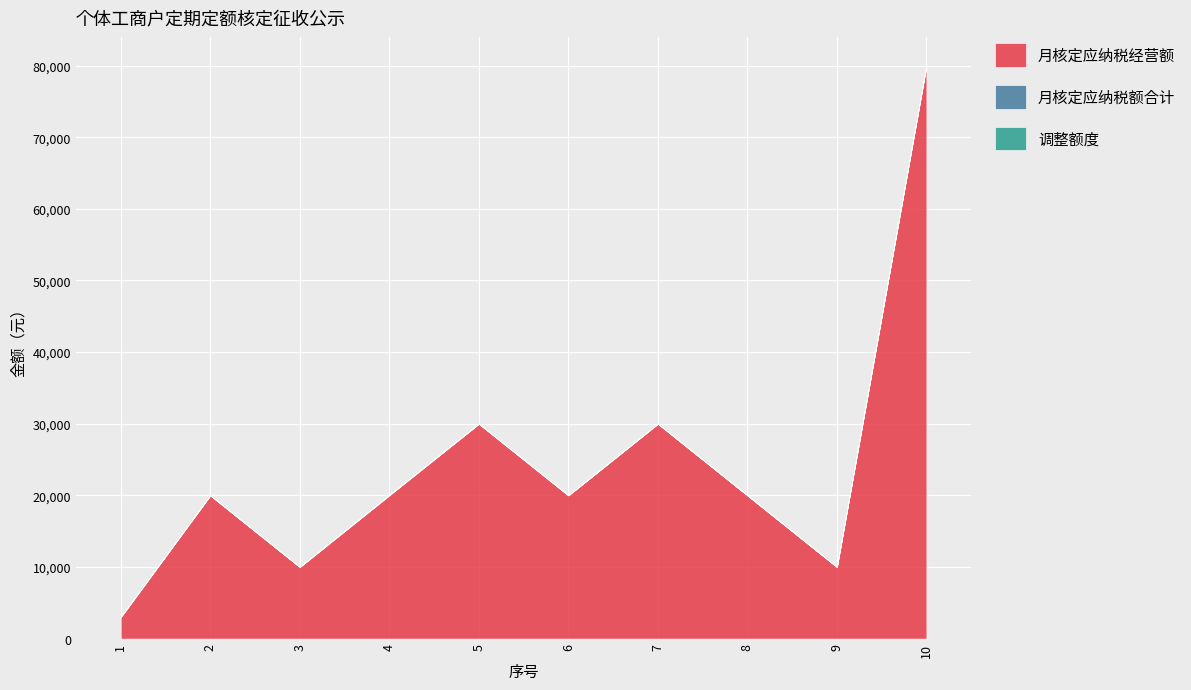

Rank the categories by 月核定应纳税额合计 value from lowest to highest.

1, 2, 3, 5, 6, 7, 8, 9, 10, 4